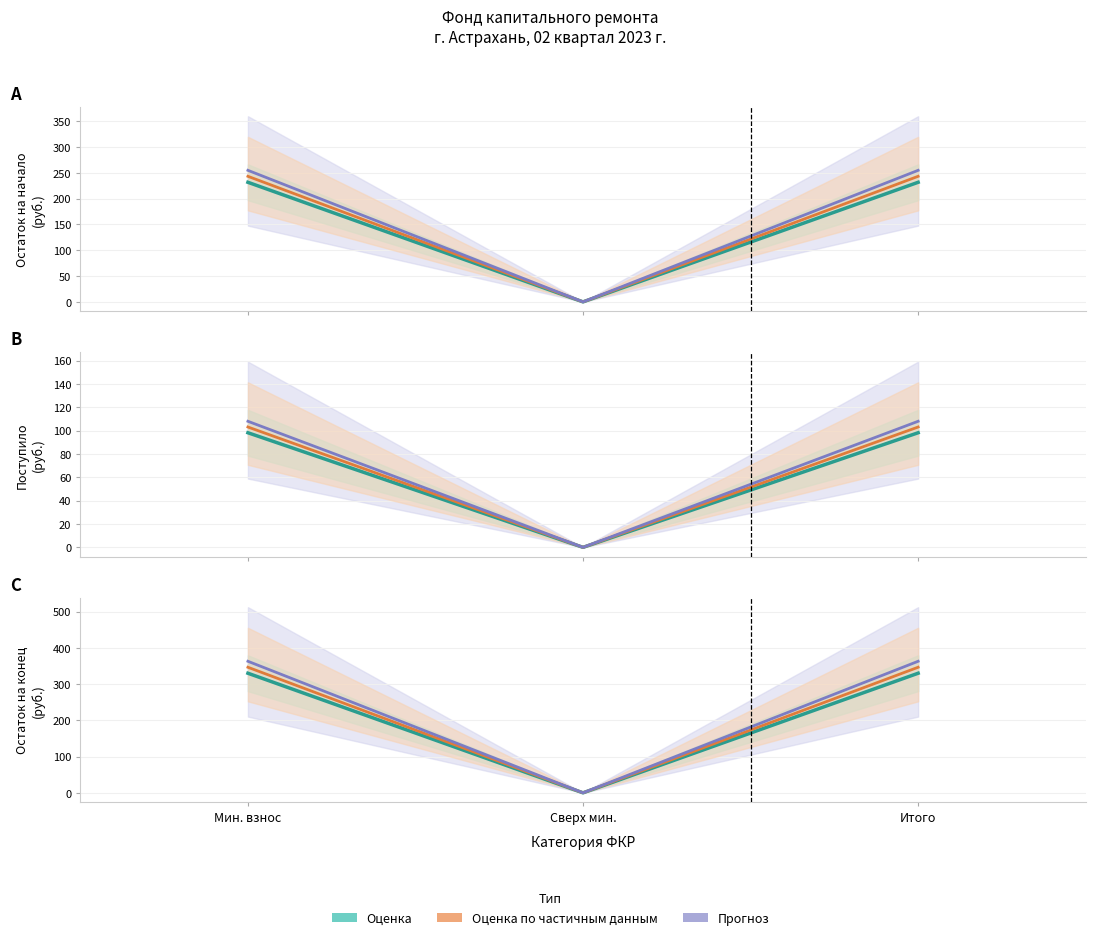

Which series changed the most between Мин. взнос and Итого?

Оценка